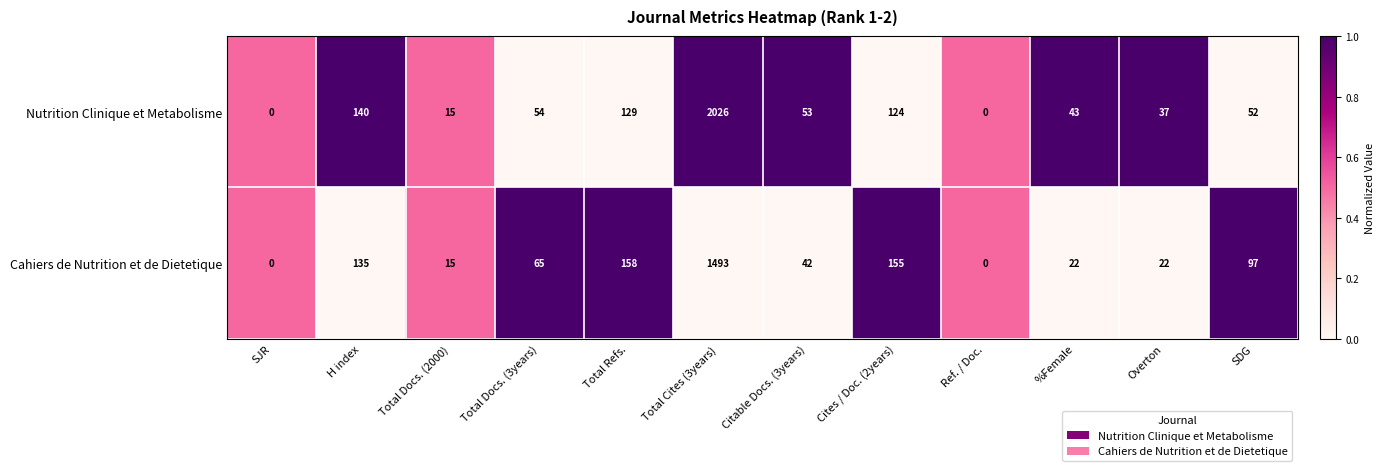

What value does the Nutrition Clinique et Metabolisme series have at Total Refs., to the nearest 100?

100